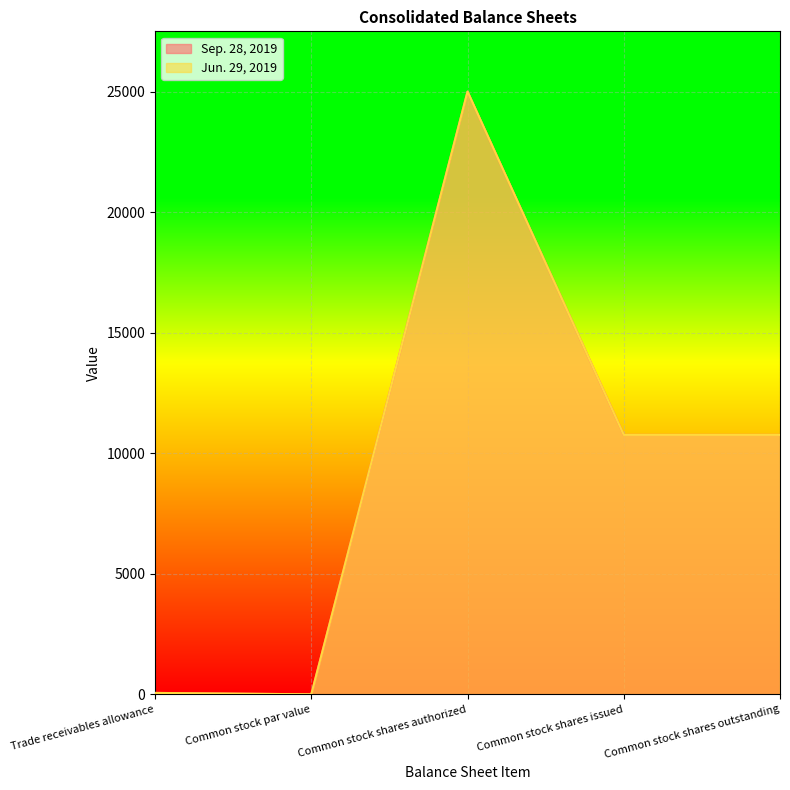

True or false: Jun. 29, 2019 and Sep. 28, 2019 intersect in this chart.

False